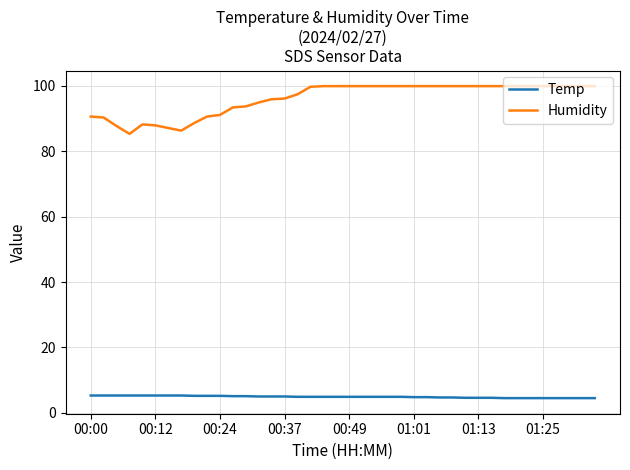

True or false: Temp and Humidity intersect in this chart.

False